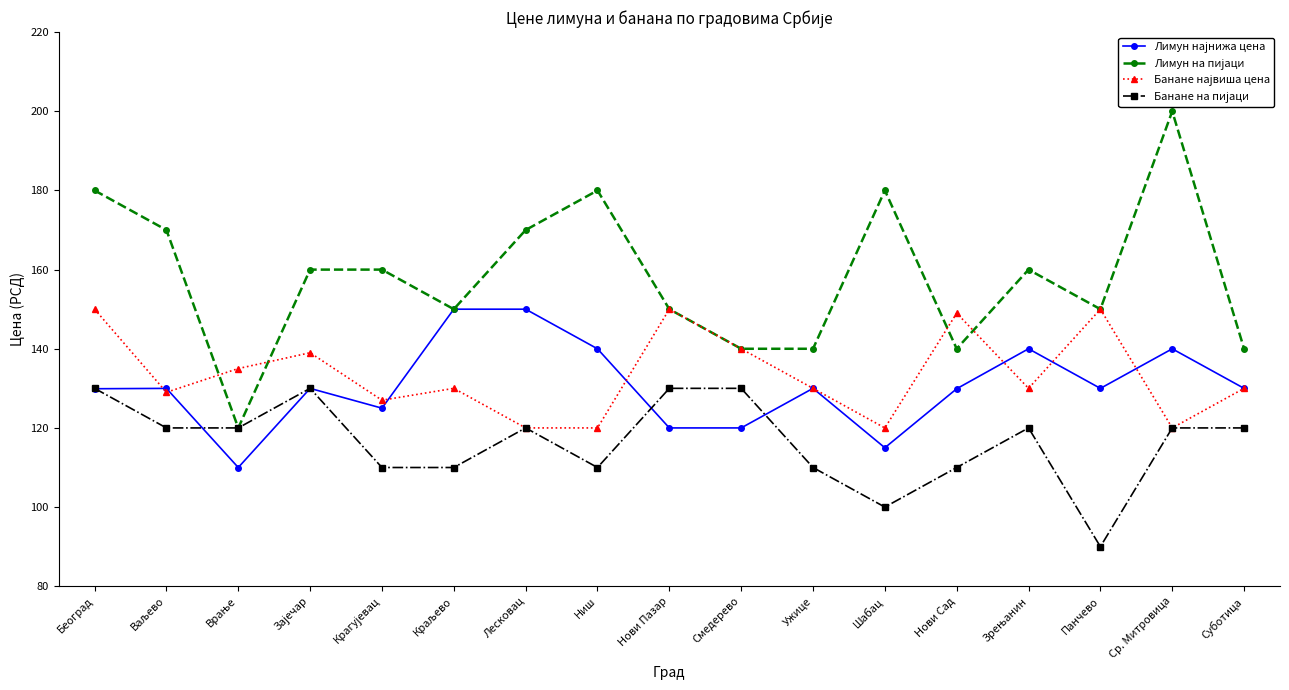

What is the label of the 8th point from the left?

Ниш